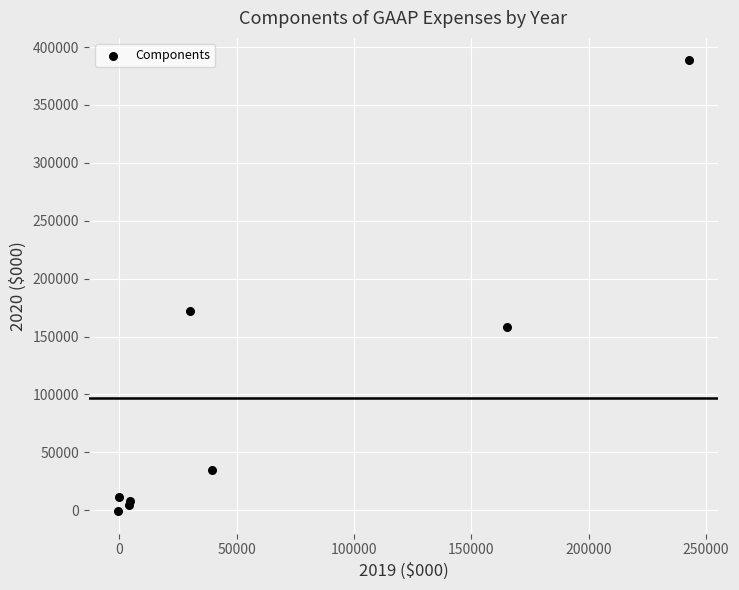

What Y value in the scatter plot is closest to 193877?

172358